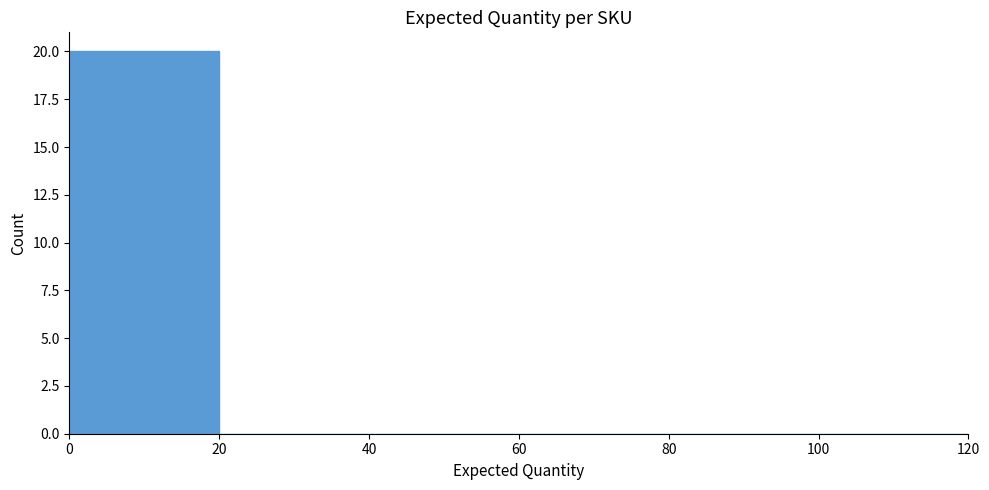

What is the greatest value displayed?

20